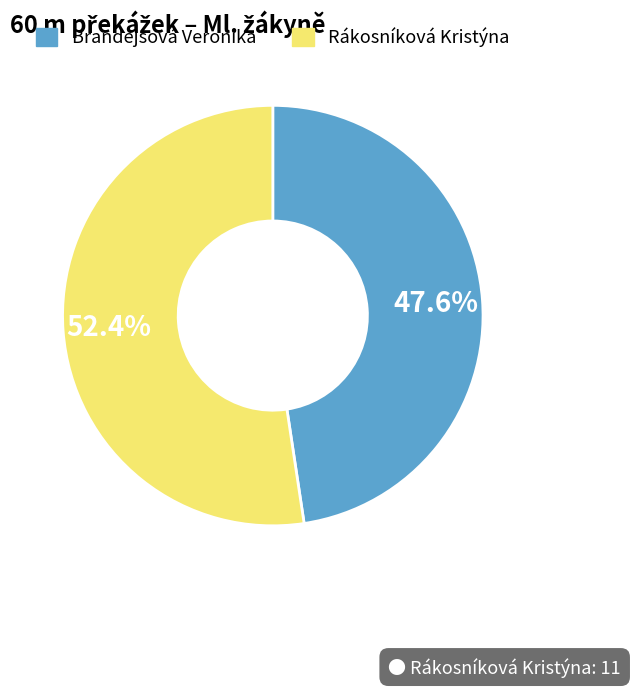

What is the smallest slice in the pie chart?

Brandejsová Veronika